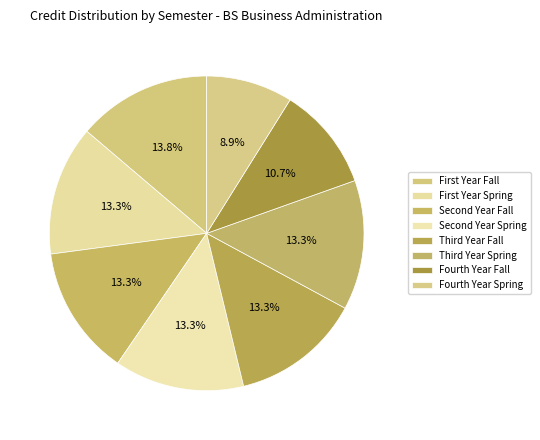

Count the number of slices in the pie.

8